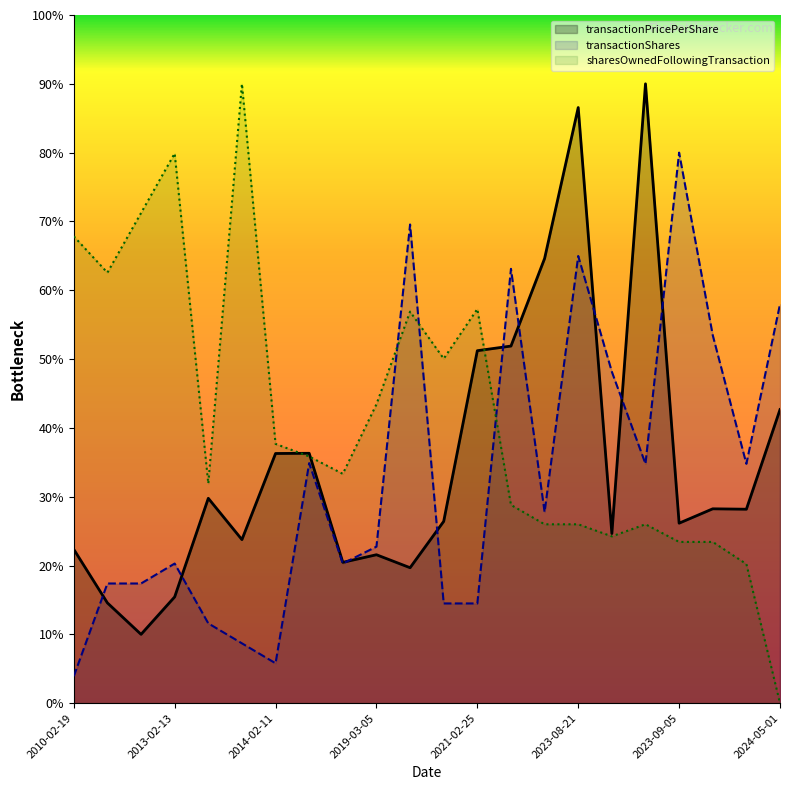

At 2024-05-01, list the series in order from smallest to largest.

sharesOwnedFollowingTransaction, transactionPricePerShare, transactionShares